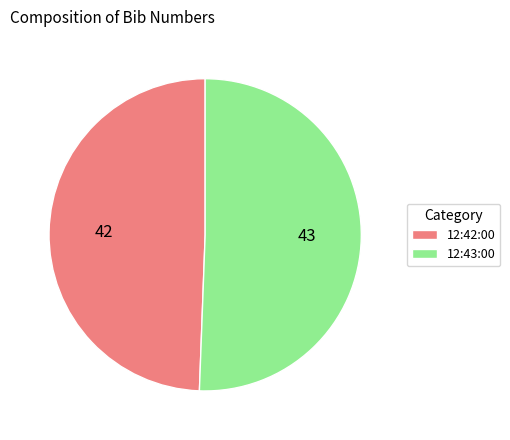

Combined, do 12:43:00 and 12:42:00 account for over 50%?

Yes